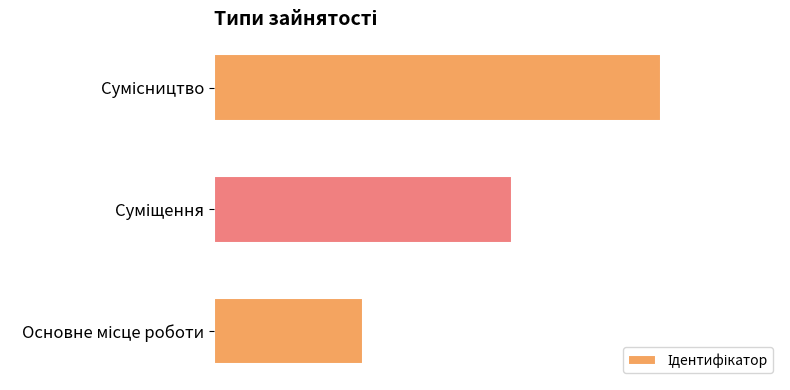

How many bars are there in total?

3